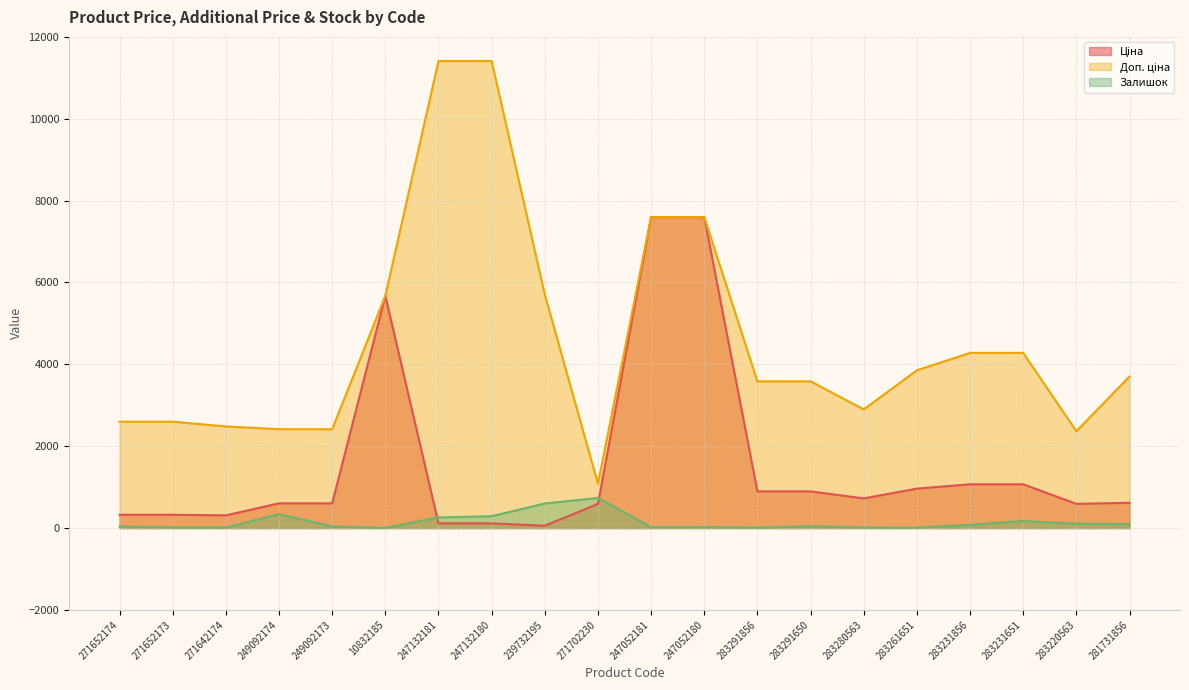

True or false: Залишок and Доп. ціна cross at least once.

False